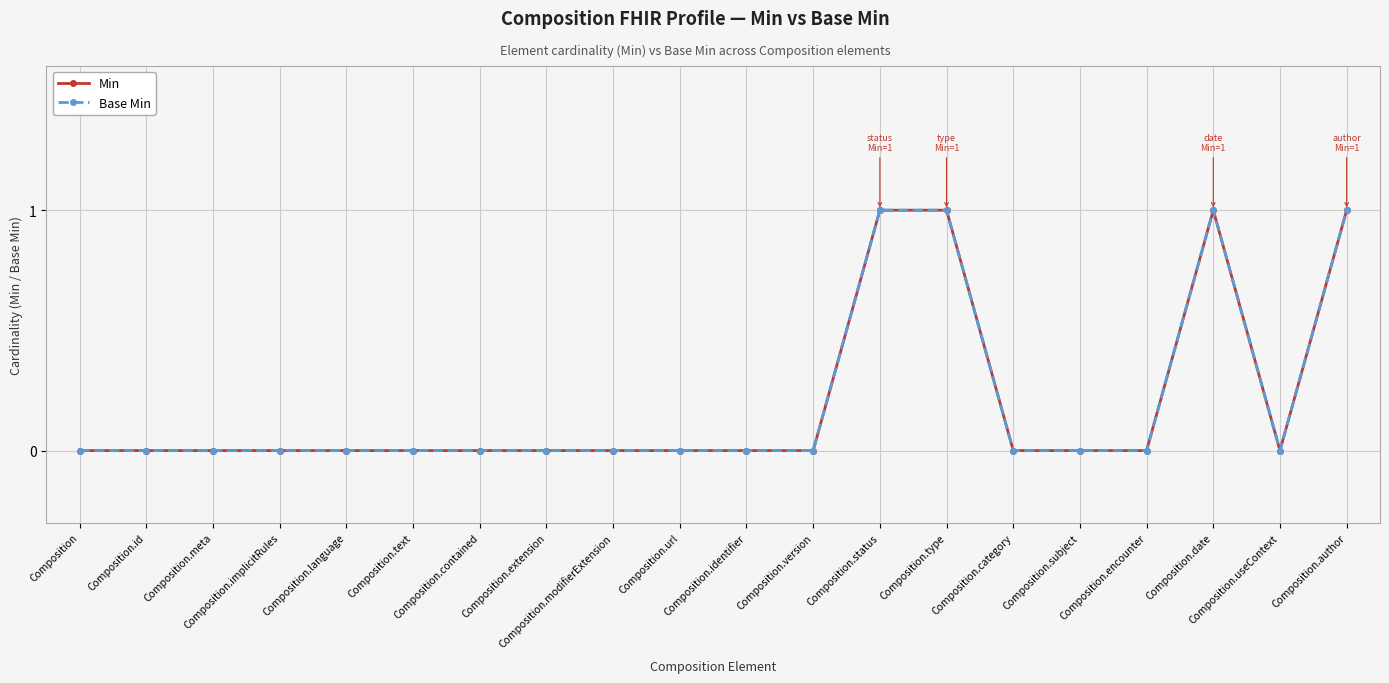

How many series are shown in this chart?

2